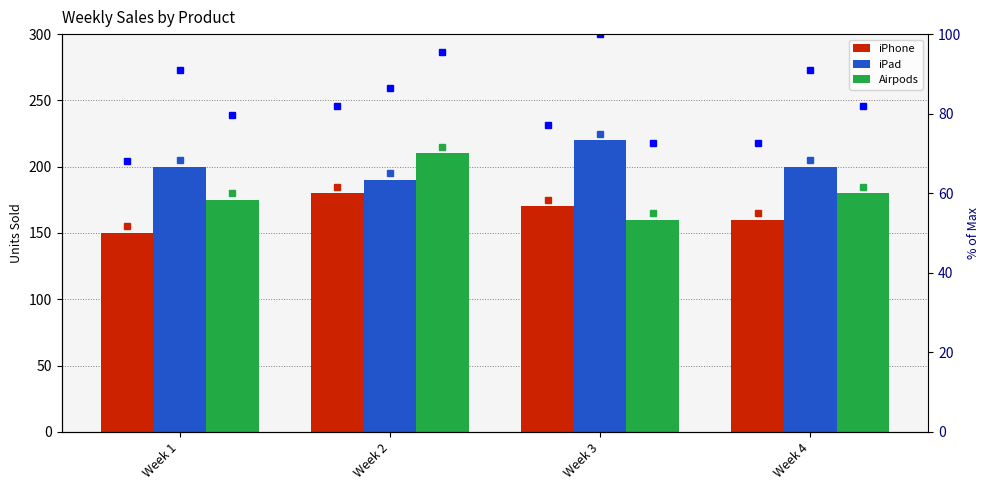

At which category is the sum across all series the highest?

Week 2